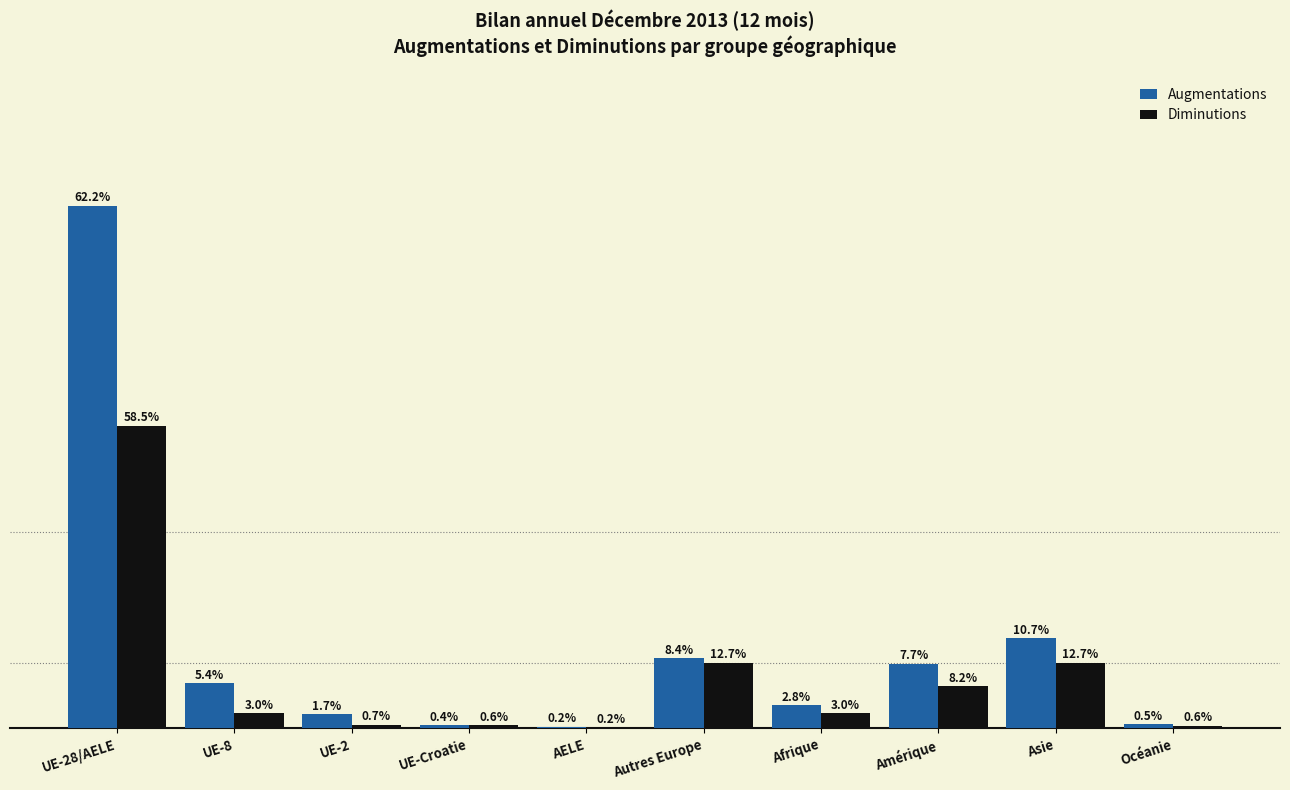

What is the sum of all Diminutions values?

5404